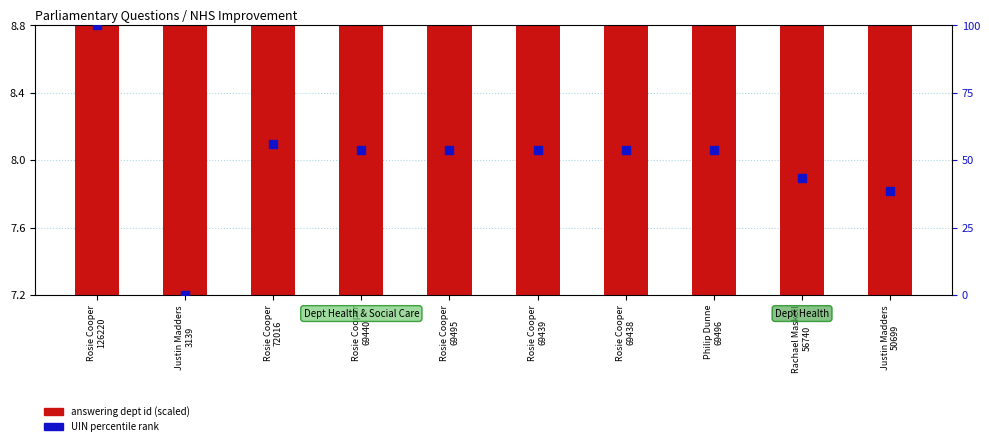

What is the total value across all series at Rachael Maskell
56740?

52.3